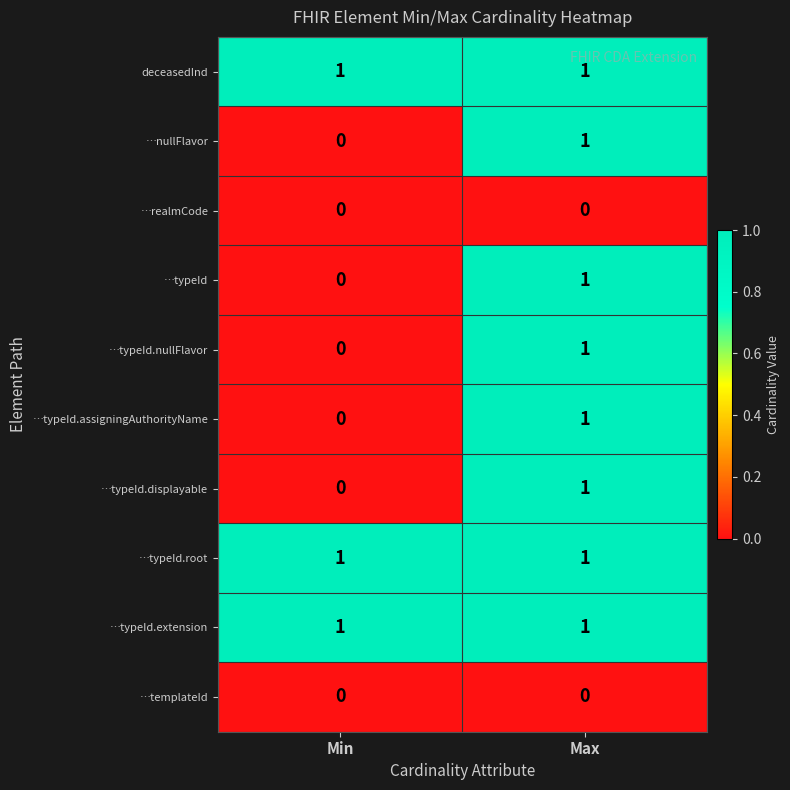

The value of …typeId.nullFlavor at Min is 0. True or false?

True